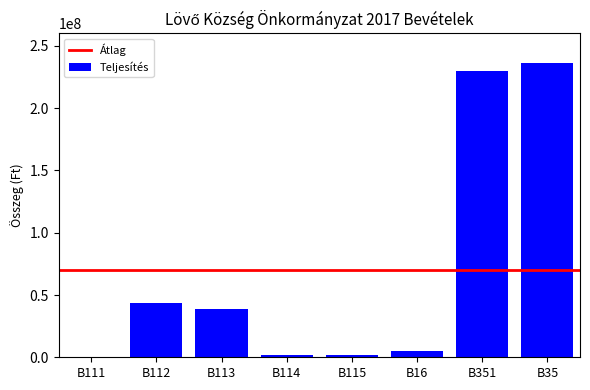

Where does the data first go above 38812164?

B112